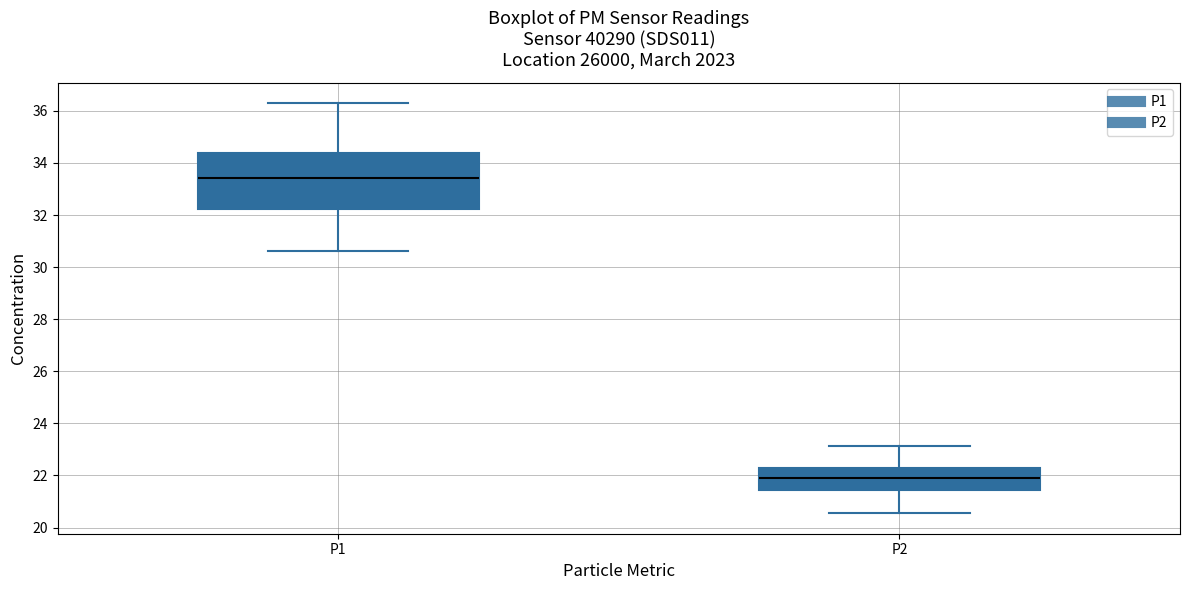

Which box has the highest median line?

P1